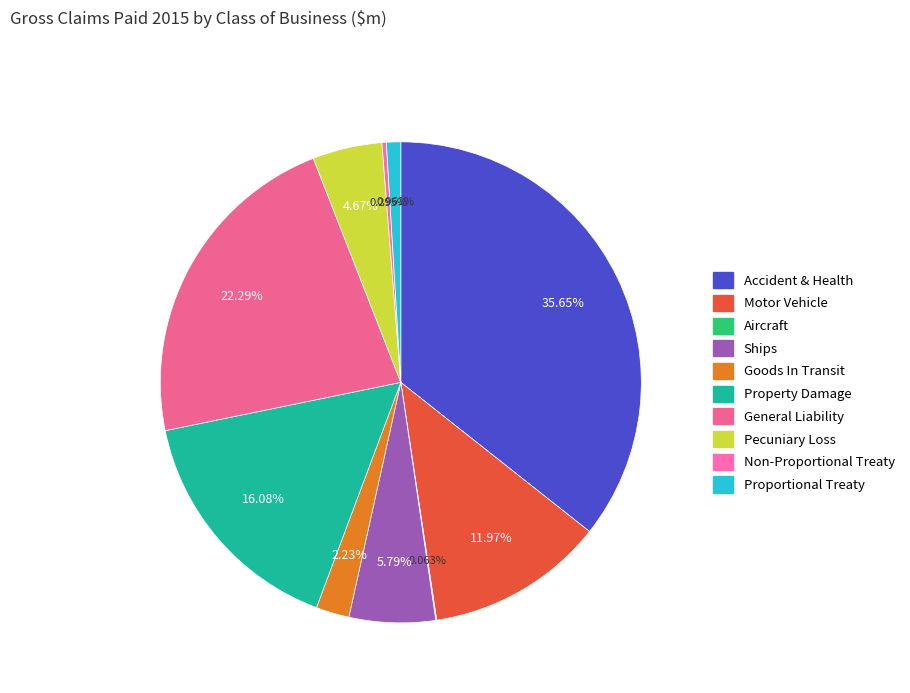

Count the number of slices in the pie.

10